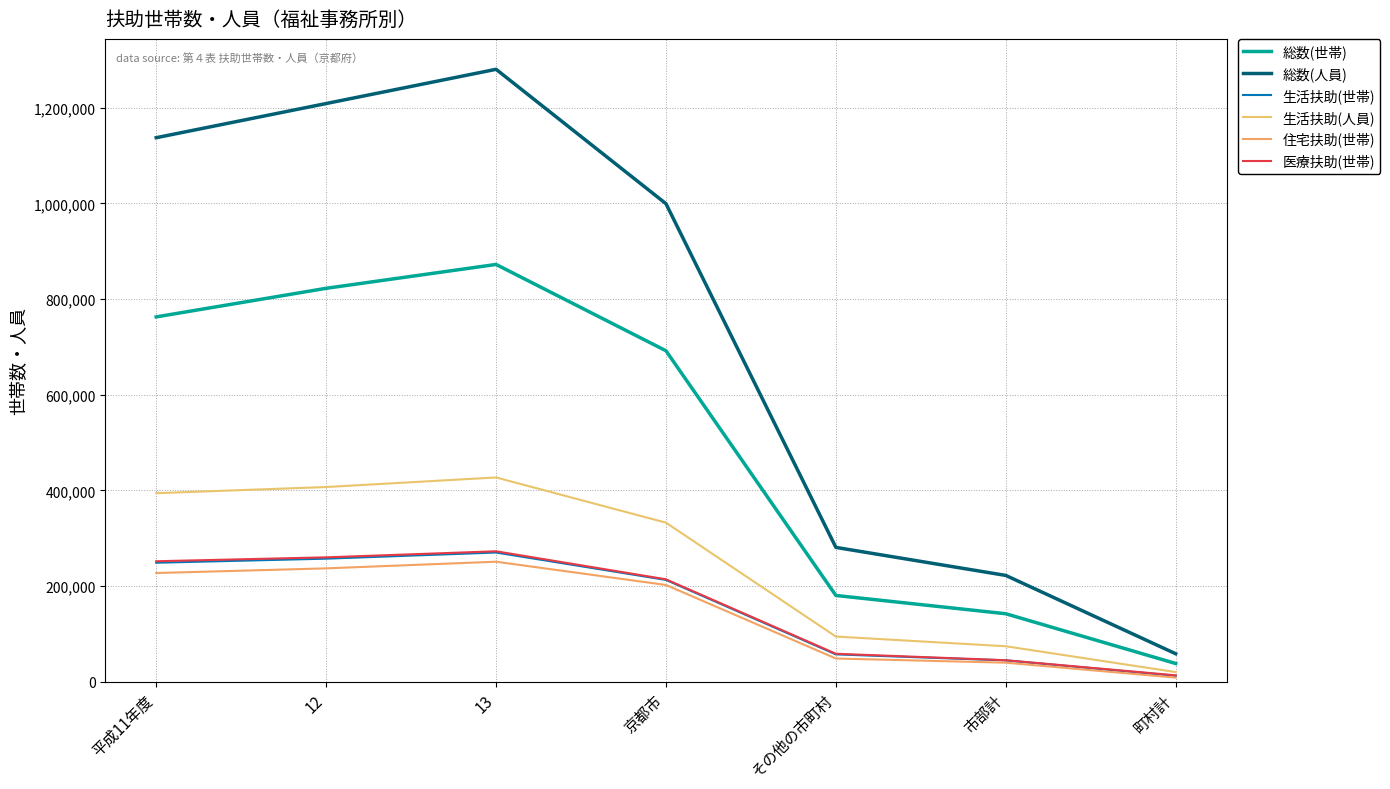

Is the value of 住宅扶助(世帯) at 市部計 greater than the value of 総数(人員) at 13?

No